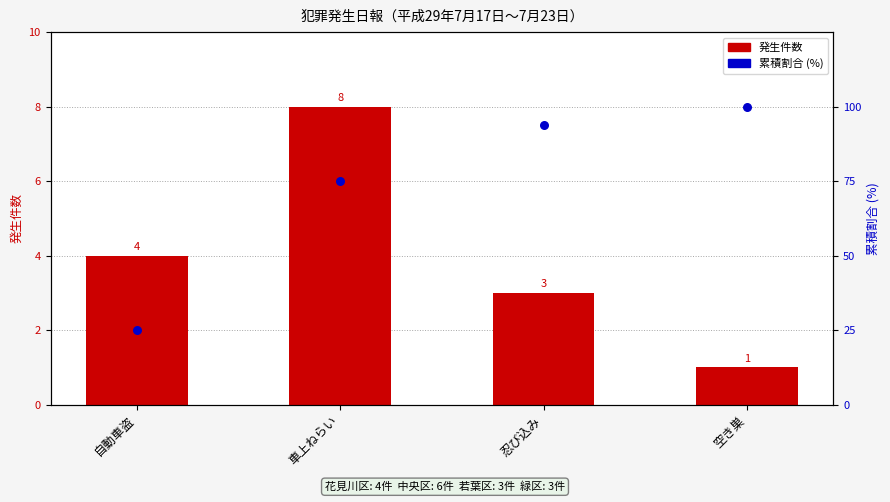

At which category is the sum across all series the highest?

空き巣